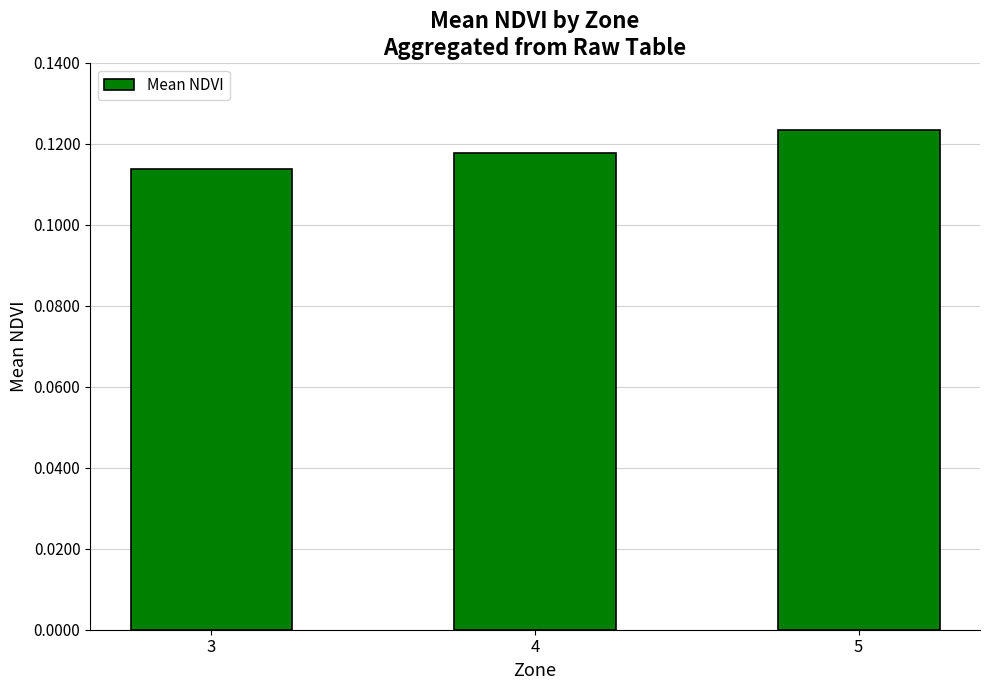

How many values are between 0 and 1?

3